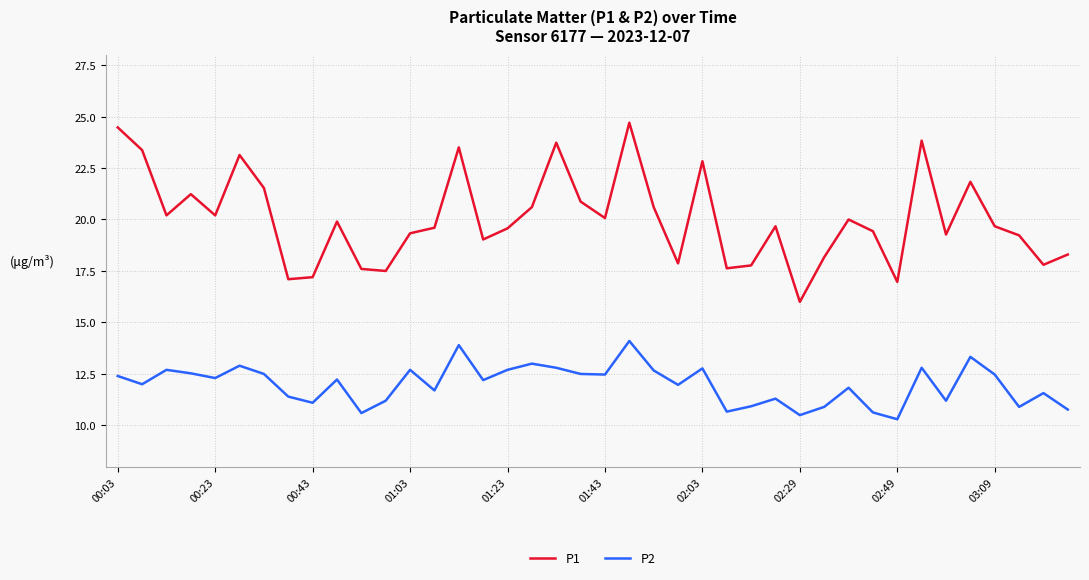

Which series has the largest range (max minus min)?

P1